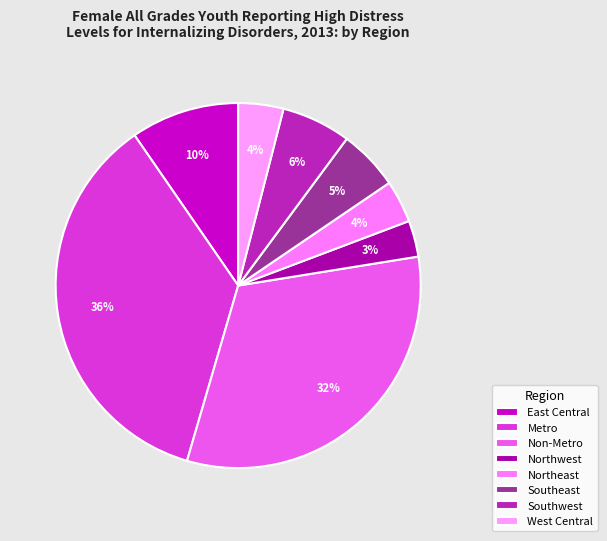

How many slices are in this pie chart?

8